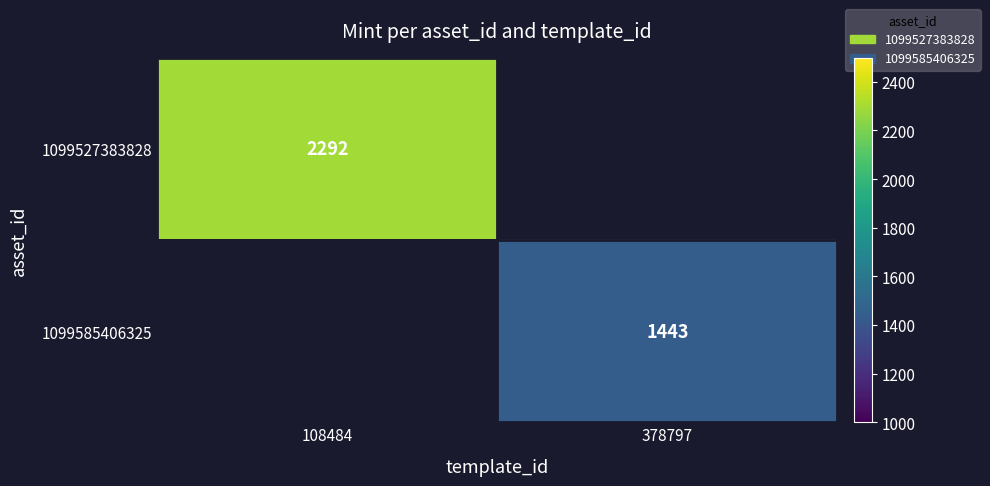

Count the number of data series in this chart.

2